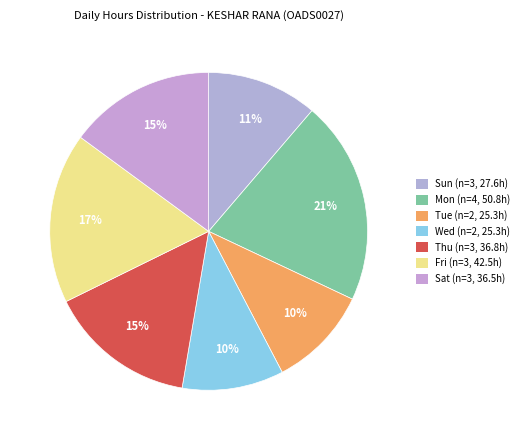

How many segments does this pie chart have?

7